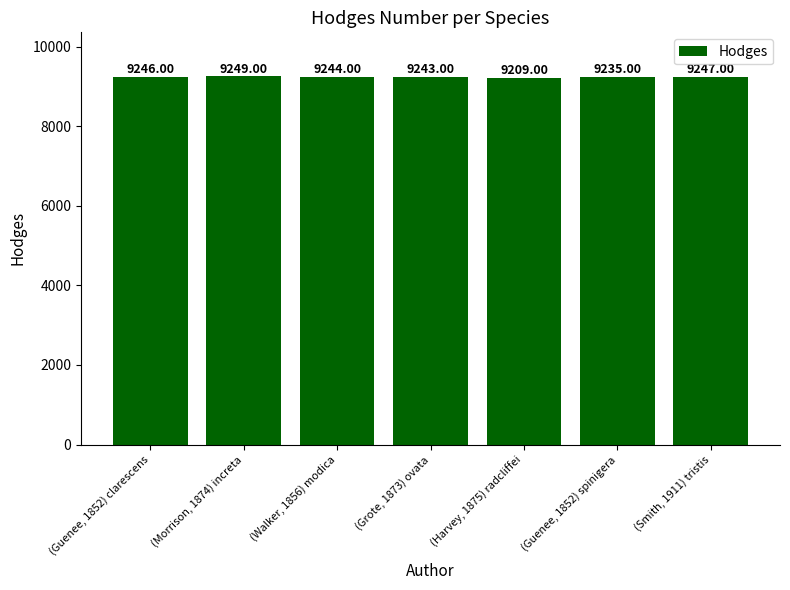

List the labels in order of value, largest first.

(Morrison, 1874) increta, (Smith, 1911) tristis, (Guenee, 1852) clarescens, (Walker, 1856) modica, (Grote, 1873) ovata, (Guenee, 1852) spinigera, (Harvey, 1875) radcliffei